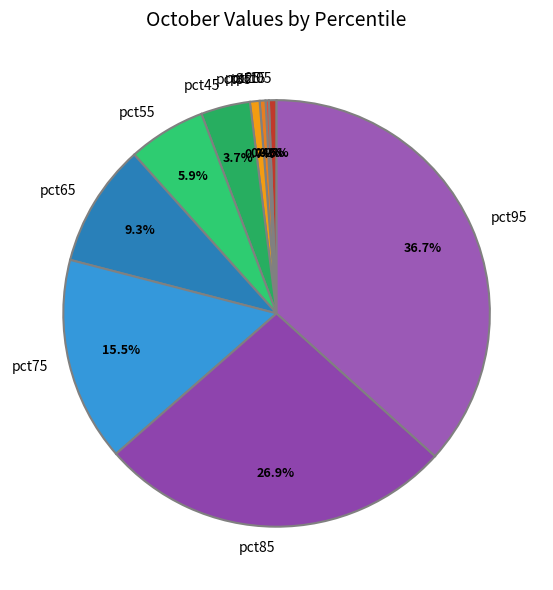

Which has a higher value, pct55 or pct25?

pct55